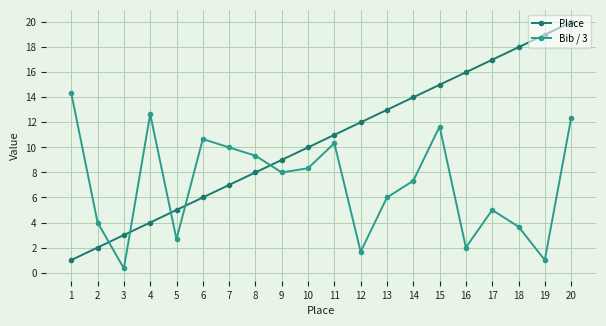

Which series ends up on top after the final intersection of Place and Bib / 3?

Place